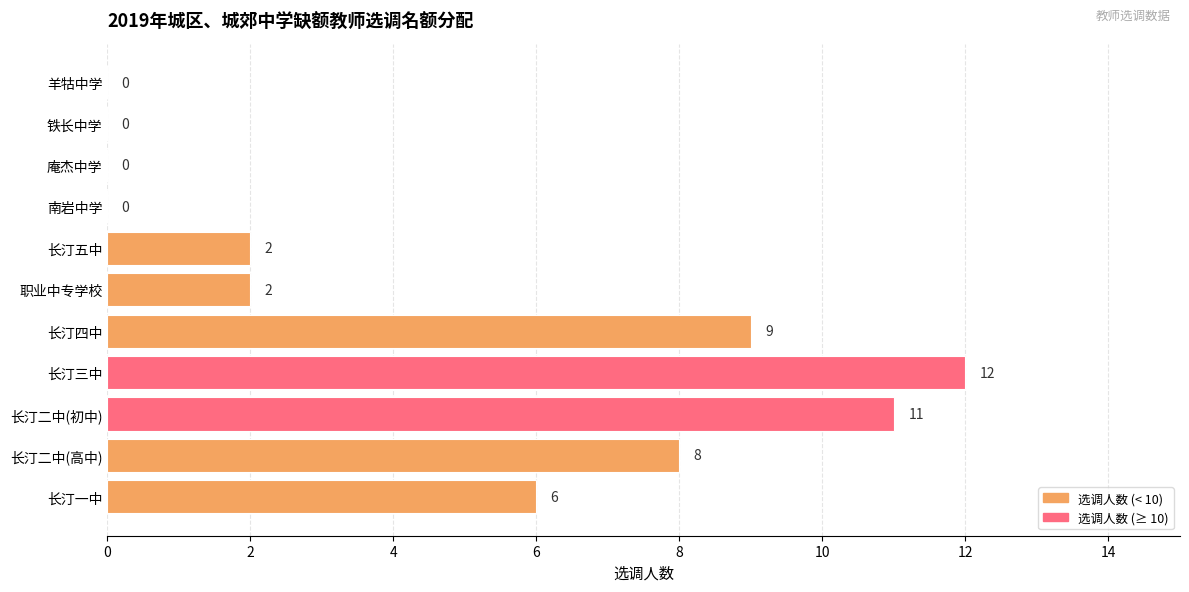

What is the sum of the values at 长汀四中 and 庵杰中学?

9